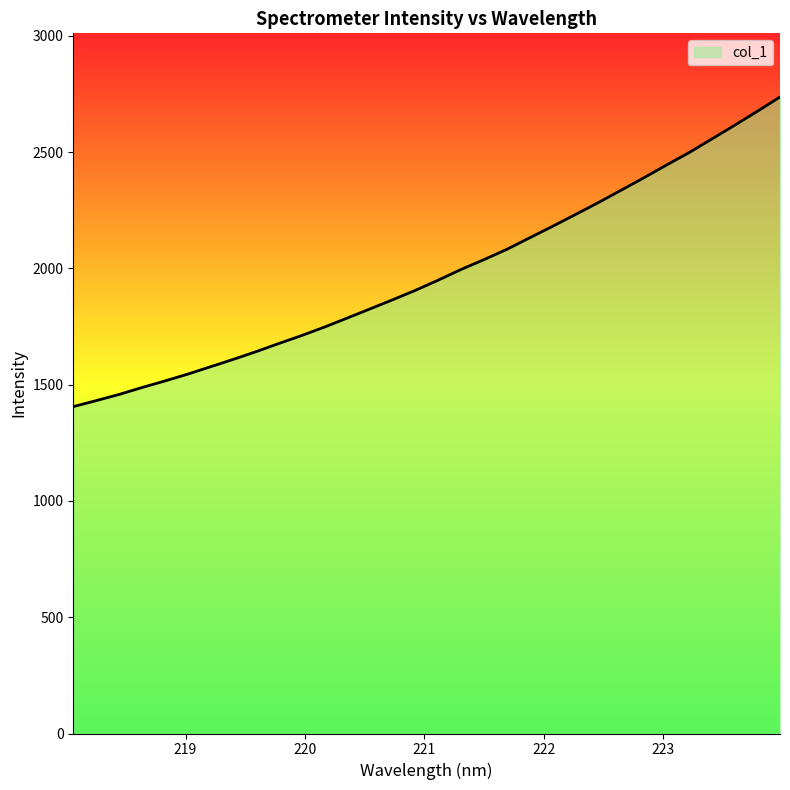

What is the maximum value shown in the chart?

2736.9